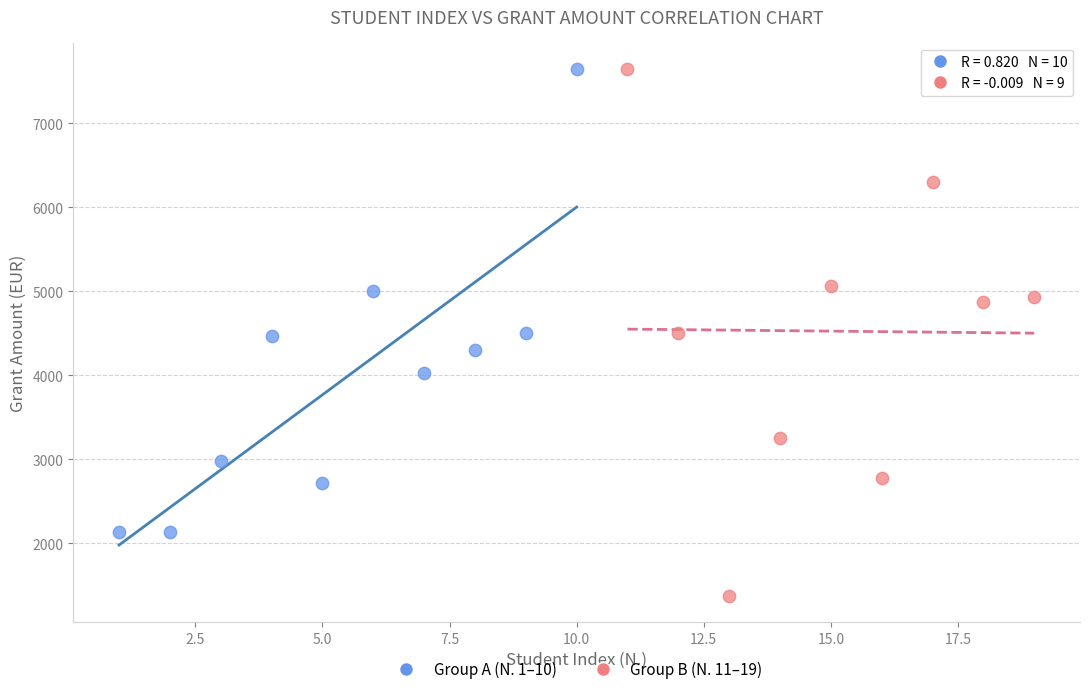

What are all the series names shown in the legend?

Group A (N. 1–10), Group B (N. 11–19)